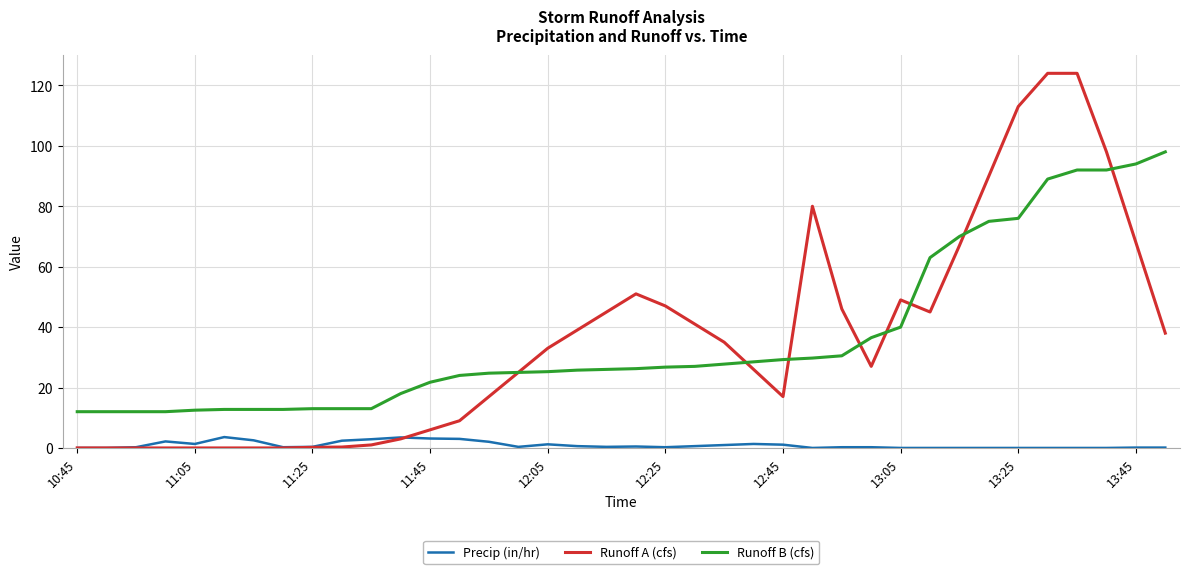

True or false: Runoff A (cfs) has more than 0 points higher than both neighbors.

True